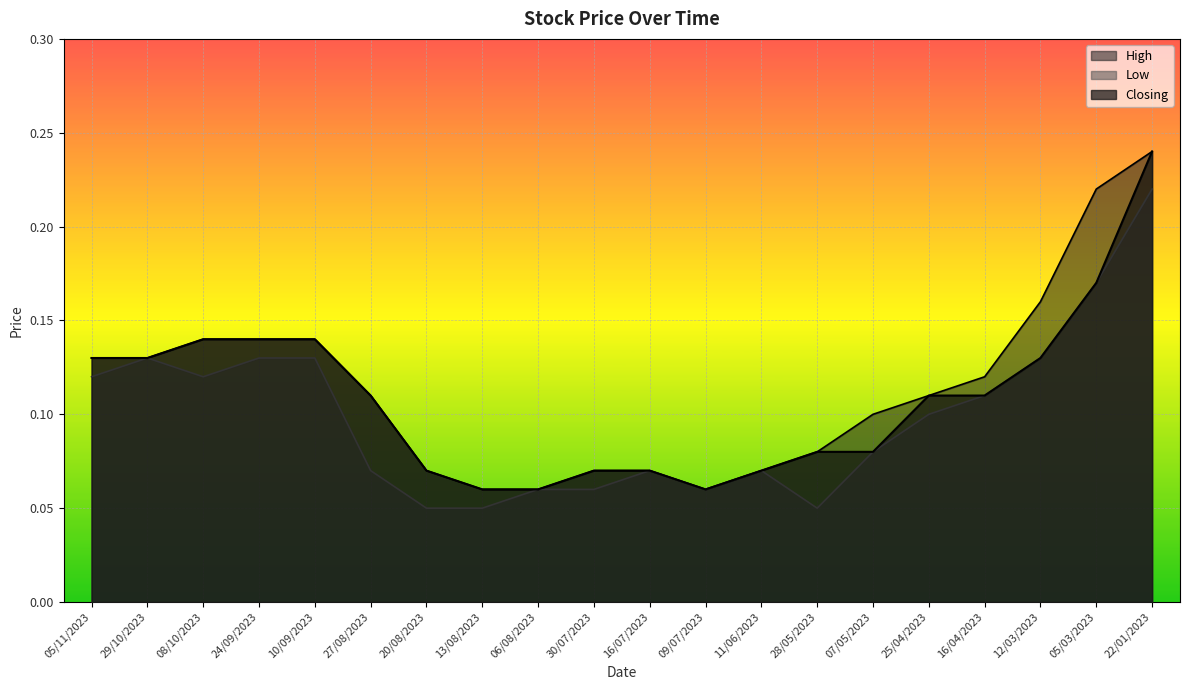

Which series has the largest total across all categories?

High